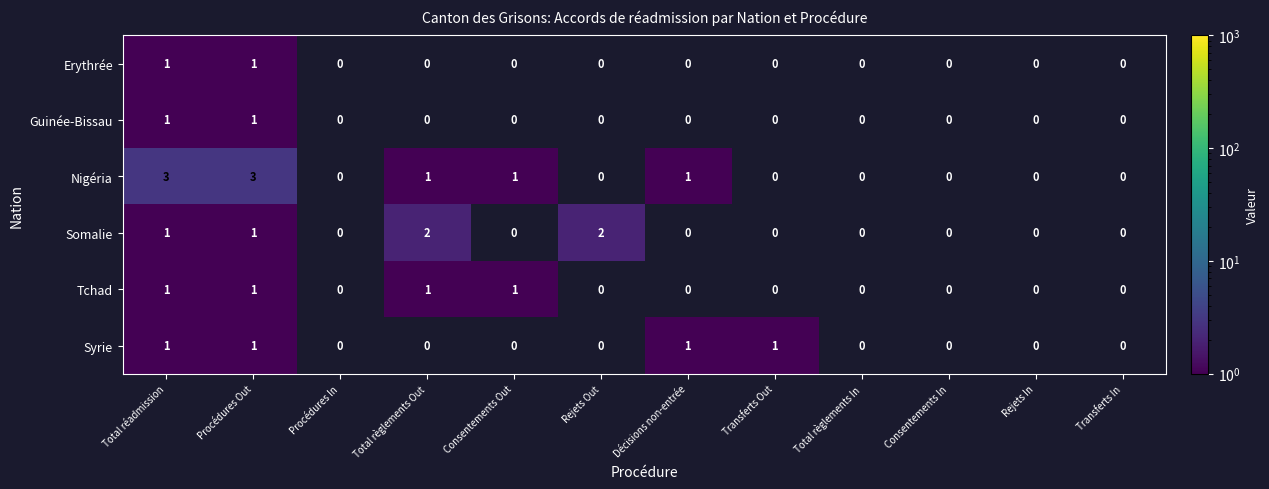

True or false: Nigéria has a value of -1 at Transferts Out.

False